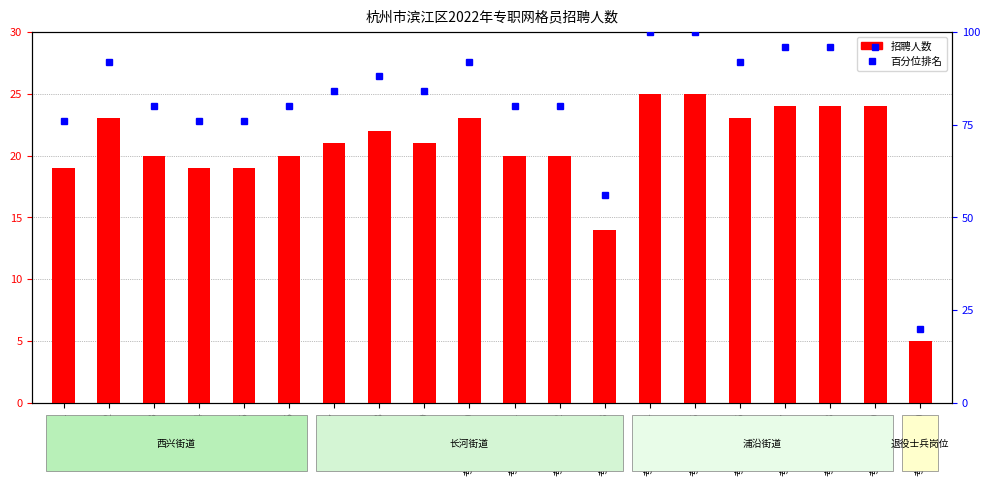

What is the difference between the maximum and minimum values in the 招聘人数 series?

20